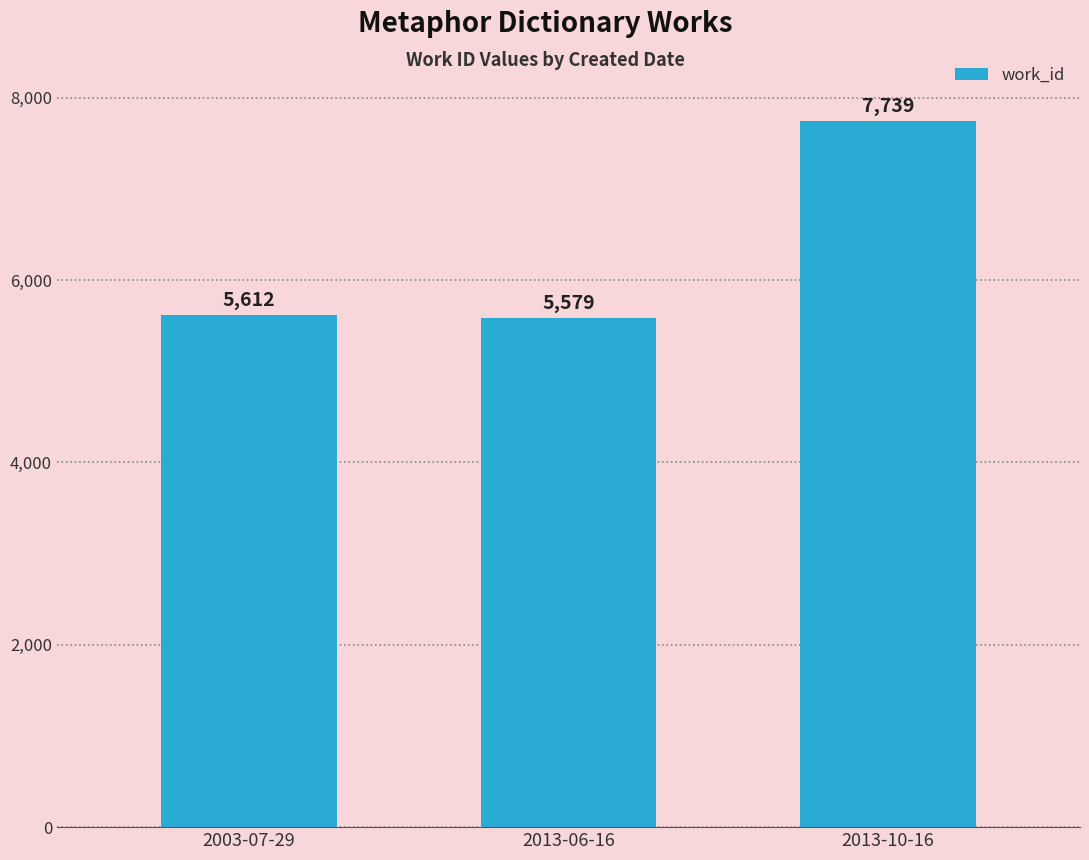

What position from the left is 2003-07-29?

1